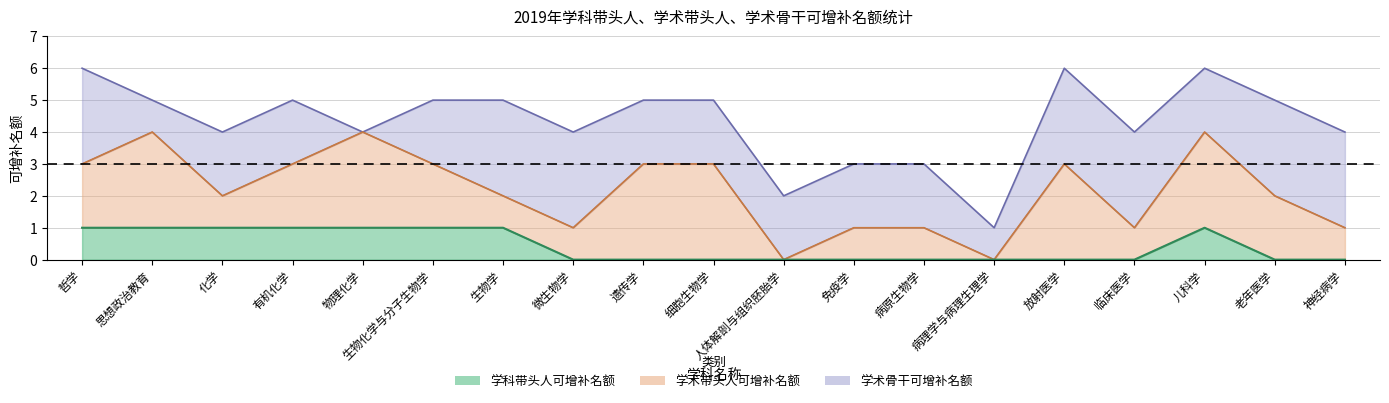

What are all the series names shown in the legend?

学科带头人可增补名额, 学术带头人可增补名额, 学术骨干可增补名额